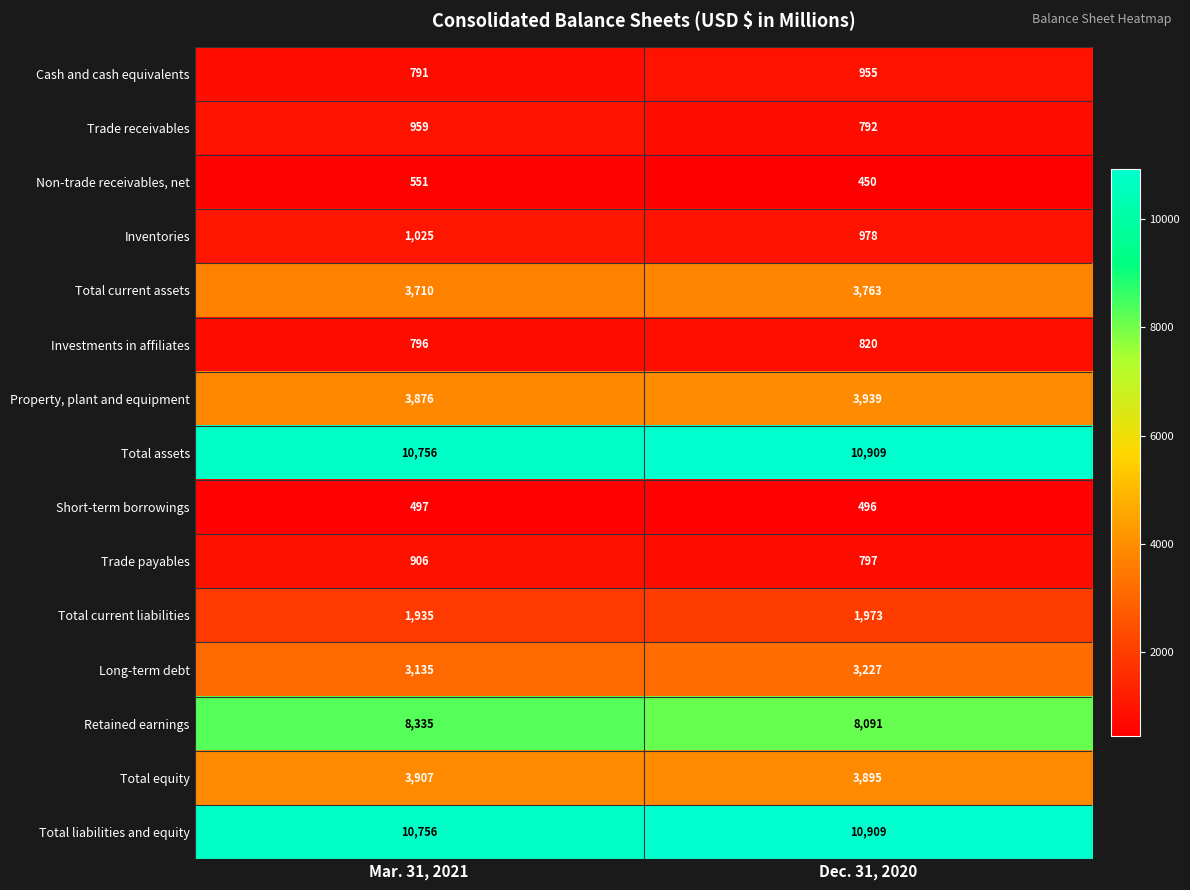

What is the highest value of the Retained earnings series?

8335